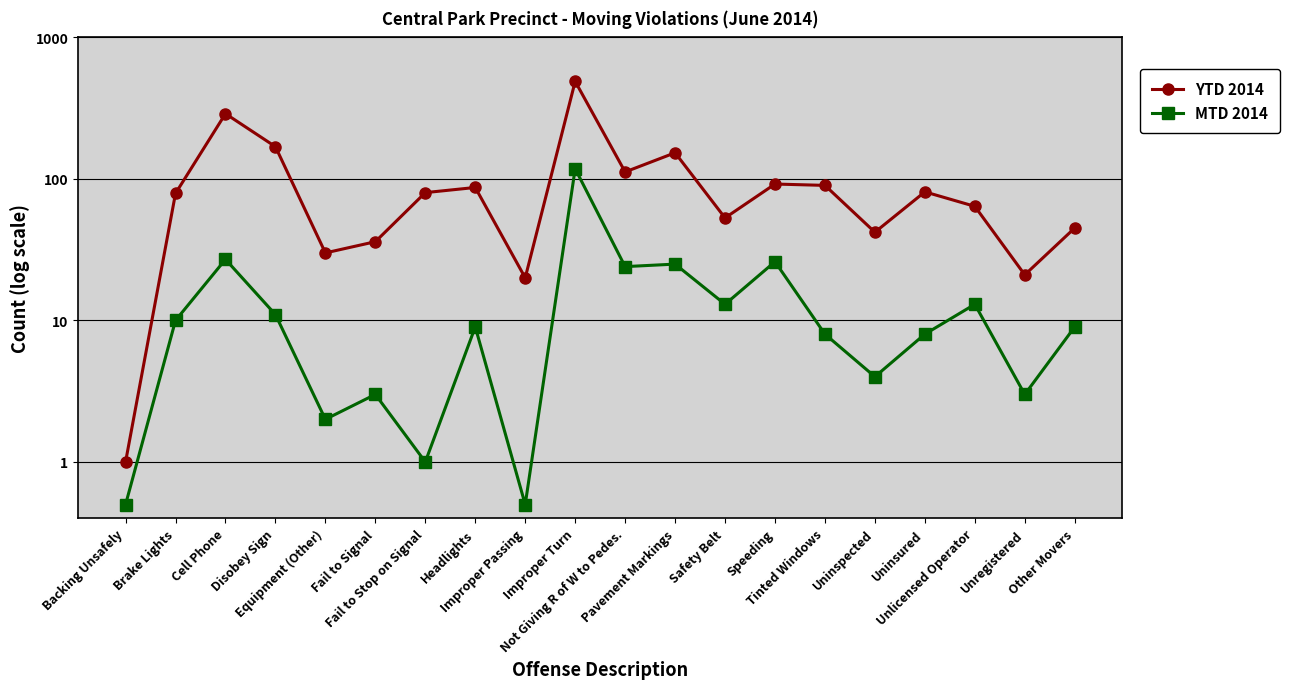

How many data points in MTD 2014 are less than 9?

9